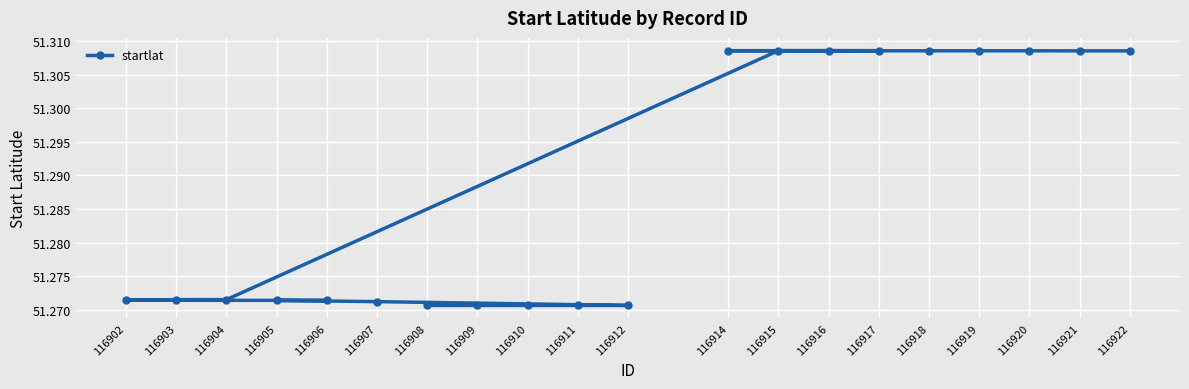

How many values are between 51 and 52?

20